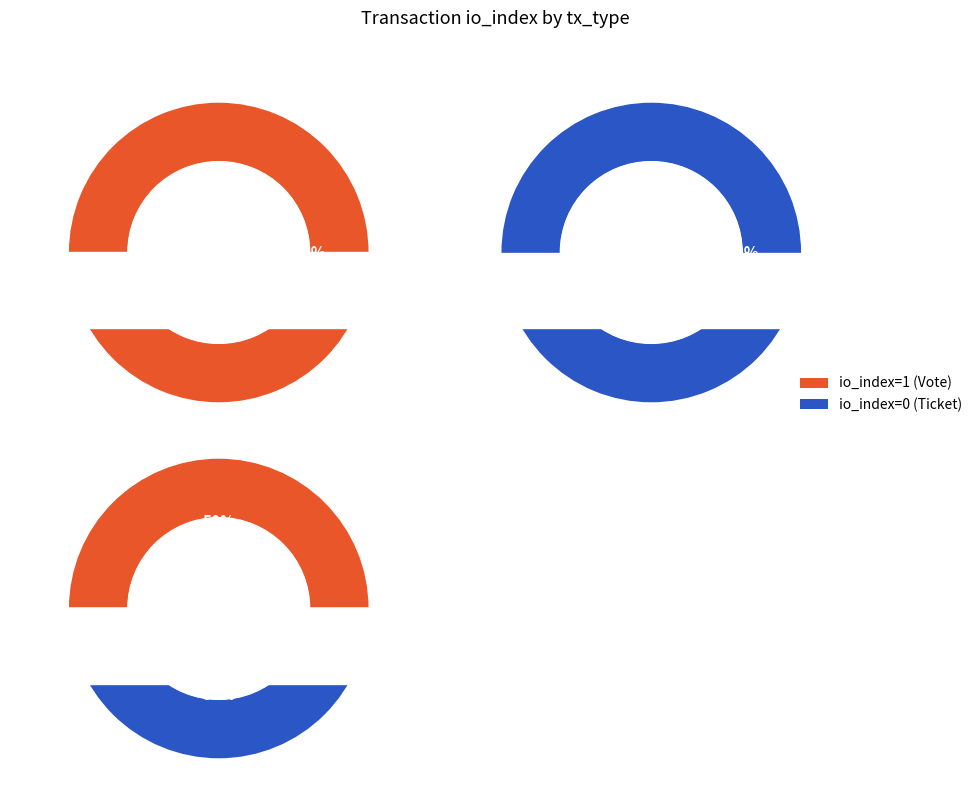

To the nearest percent, what is the average slice percentage?

50%